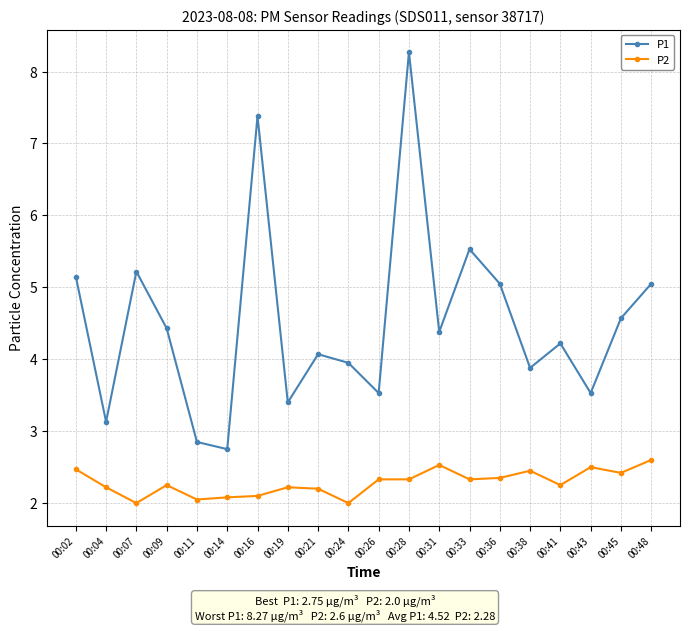

What is the average value of the P1 series?

4.5